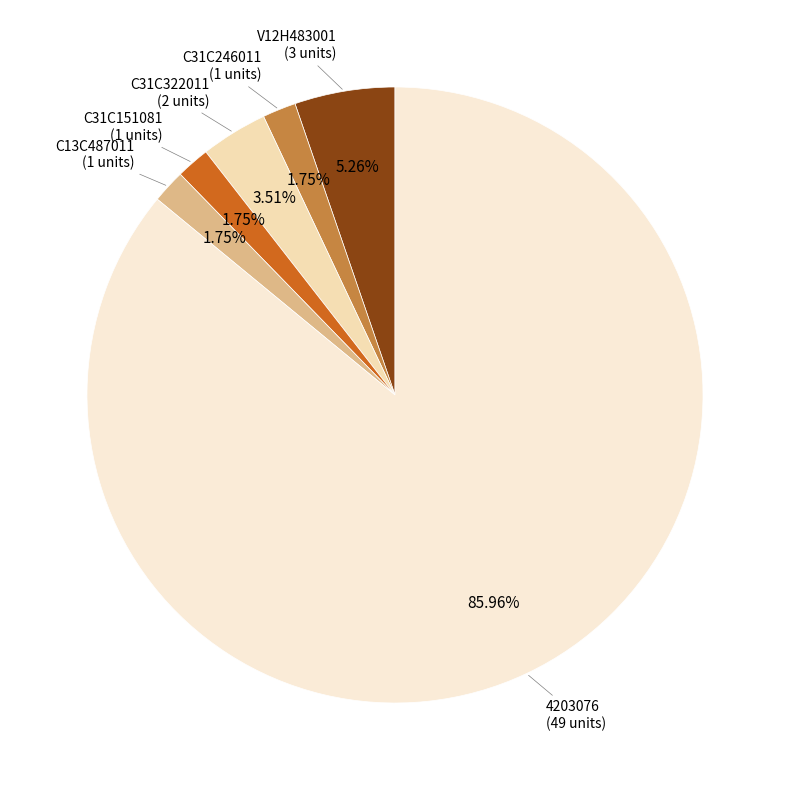

How many slices are in this pie chart?

6